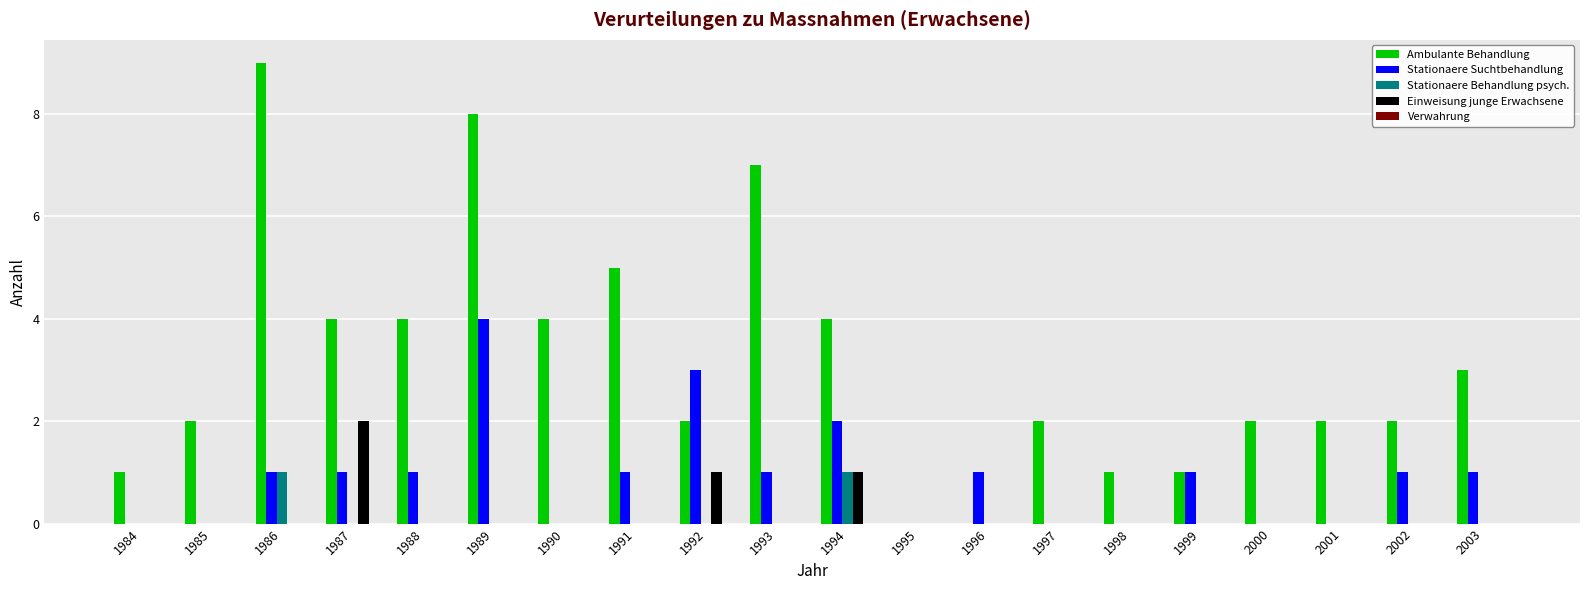

What is the highest value of the Einweisung junge Erwachsene series?

2